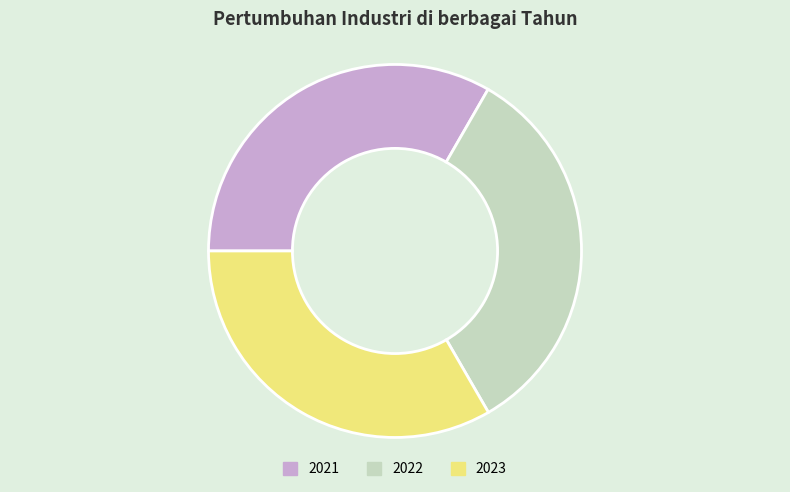

Do 2021 and 2023 together represent more than half of the pie?

Yes